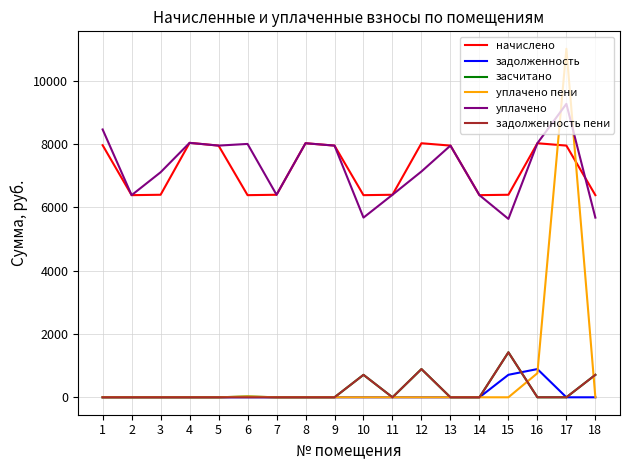

The уплачено пени series shows -4635.2 at 3. True or false?

False